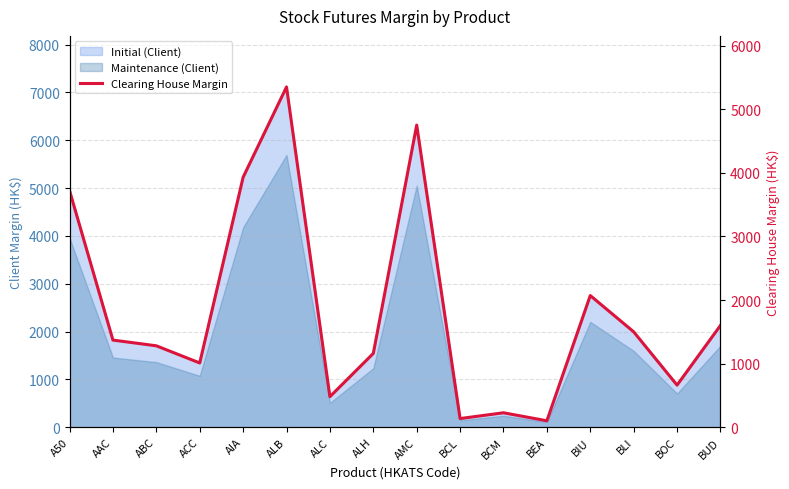

What is the value of the 10th point from the left?

136